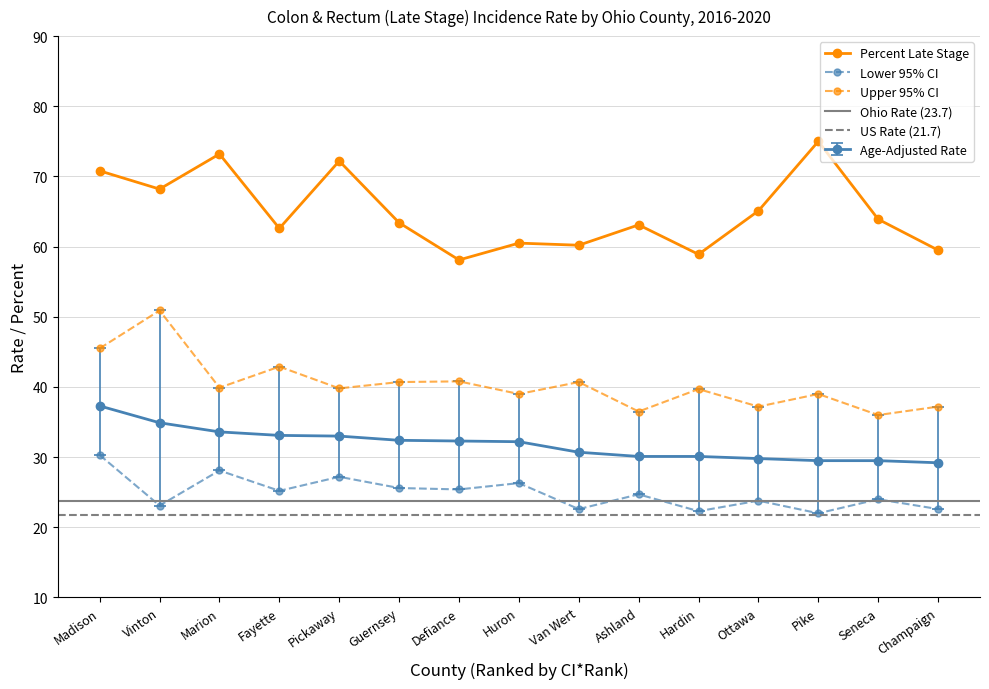

Read the Age-Adjusted Rate value at Ottawa.

29.8